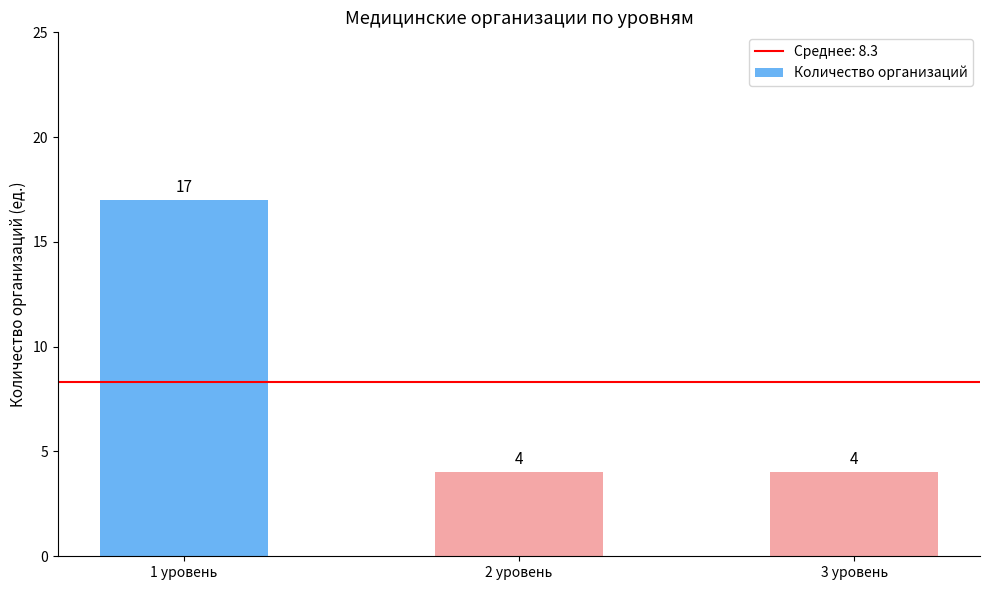

True or false: the data shows 17 at 1 уровень.

True